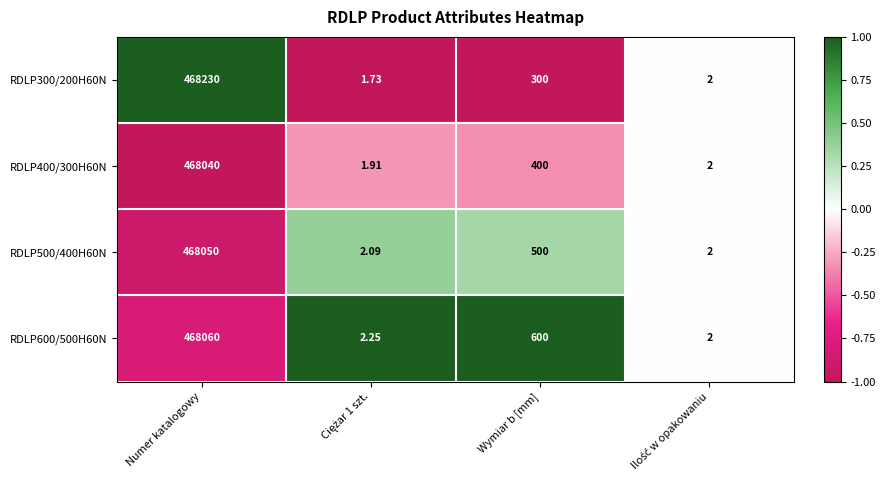

Where does the RDLP300/200H60N series first go above 300?

Numer katalogowy